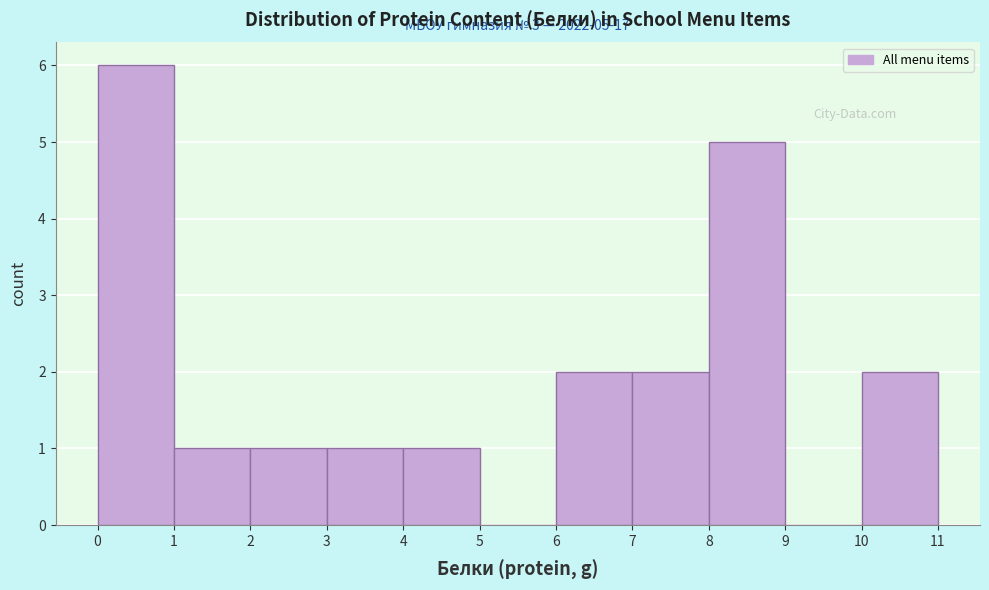

Which range on the x-axis has the tallest bar?

0 to 1